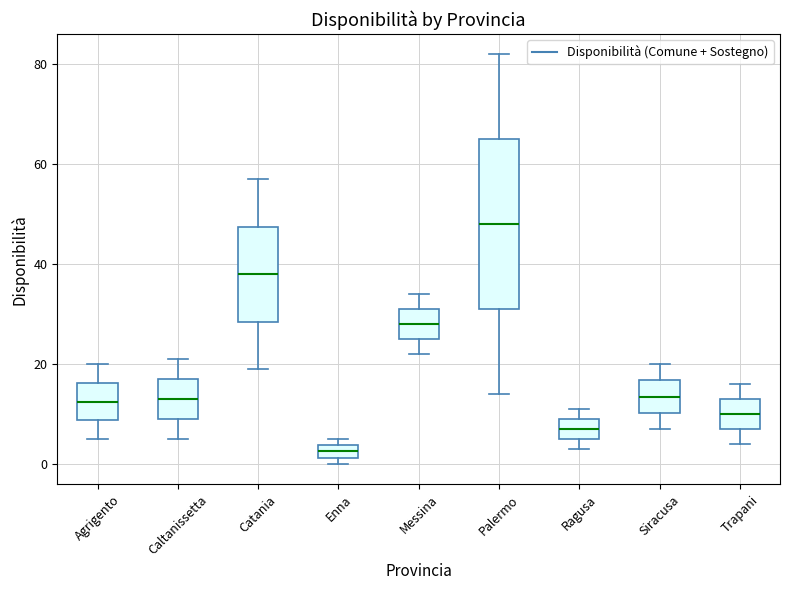

Comparing the boxes themselves (not the whiskers), which one is the tallest?

Palermo